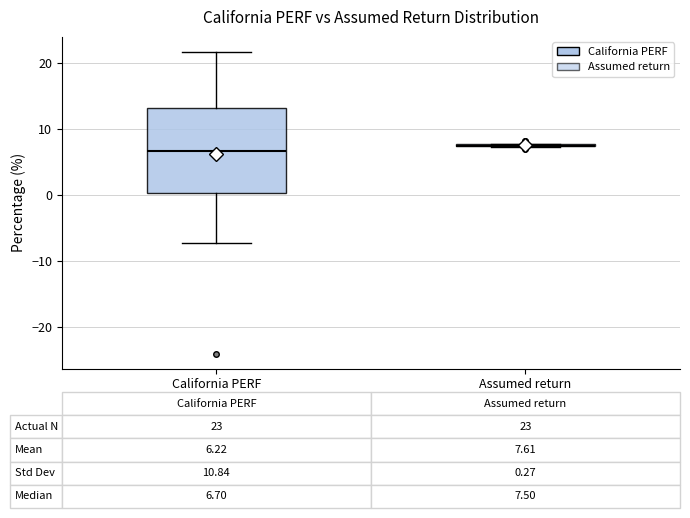

Which box is the tallest, from its lower edge to its upper edge?

California PERF